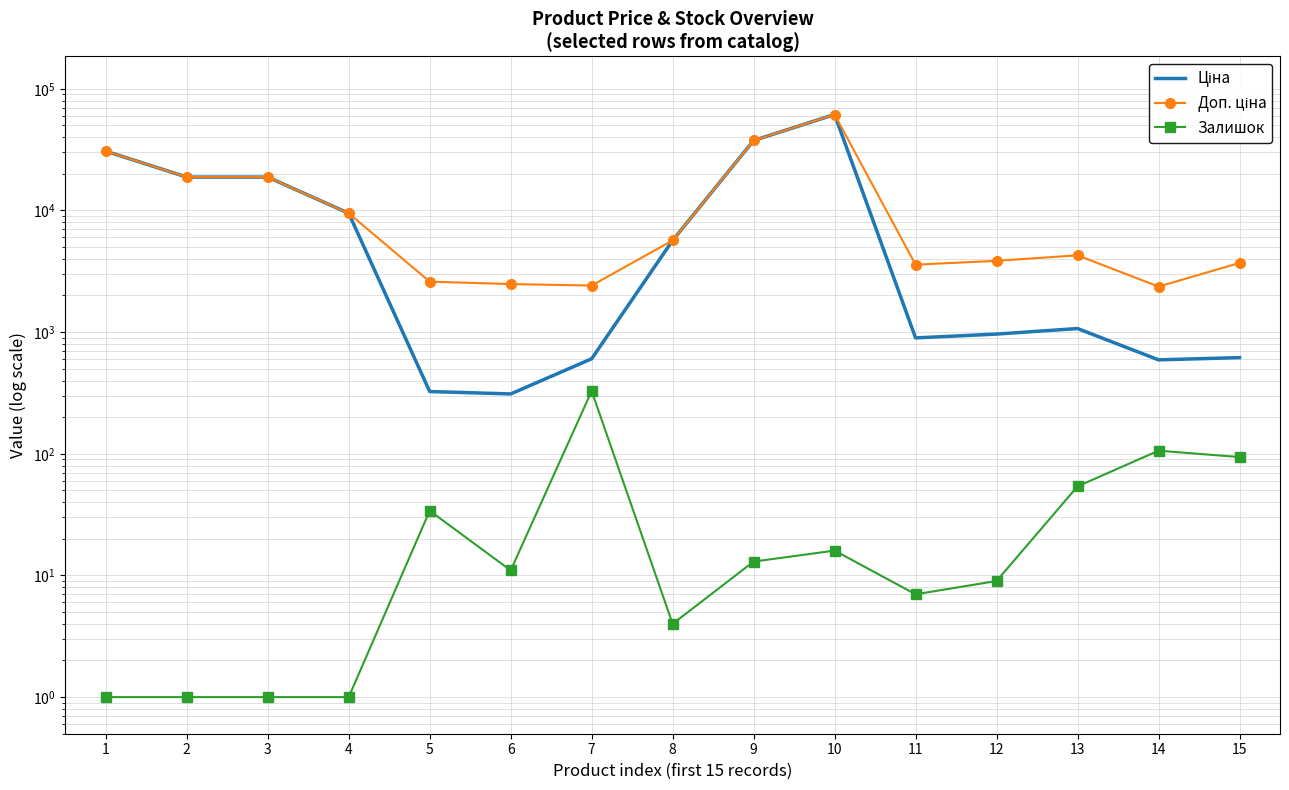

Reading left to right, what are all the values shown in this chart?

Ціна: 30717.1	18796.8	18796.8	9480.1	324.8	310.3	603.7	5673.8	37593.6	61434.3	895.9	963.5	1069.8	591.6	617.0
Доп. ціна: 30717.1	18796.8	18796.8	9480.1	2598.3	2482.4	2414.8	5673.8	37593.6	61434.3	3583.6	3854.0	4279.1	2366.5	3701.9
Залишок: 1.0	1.0	1.0	1.0	34.0	11.0	328.0	4.0	13.0	16.0	7.0	9.0	54.0	106.0	94.0